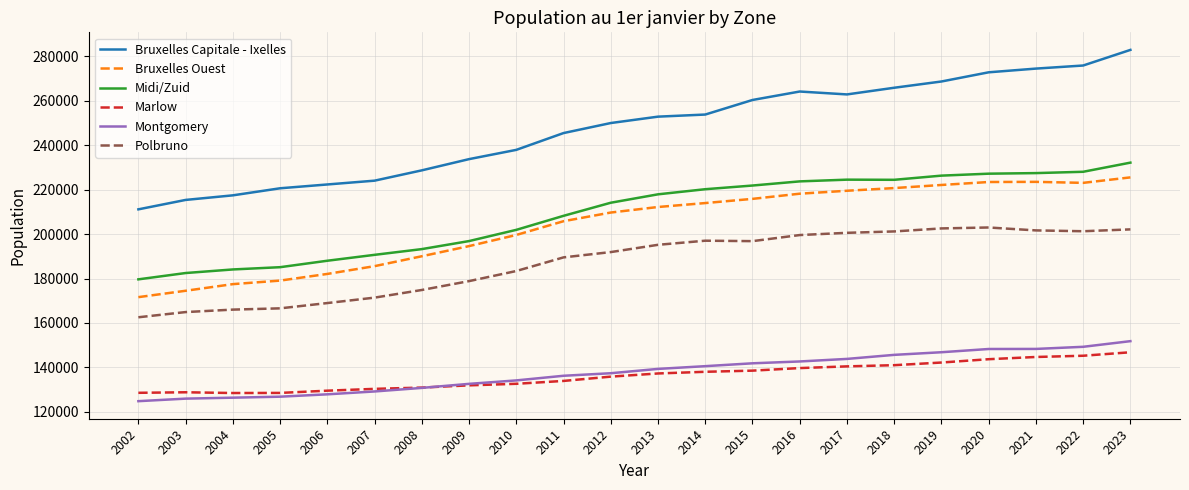

What are all the series names shown in the legend?

Bruxelles Capitale - Ixelles, Bruxelles Ouest, Midi/Zuid, Marlow, Montgomery, Polbruno